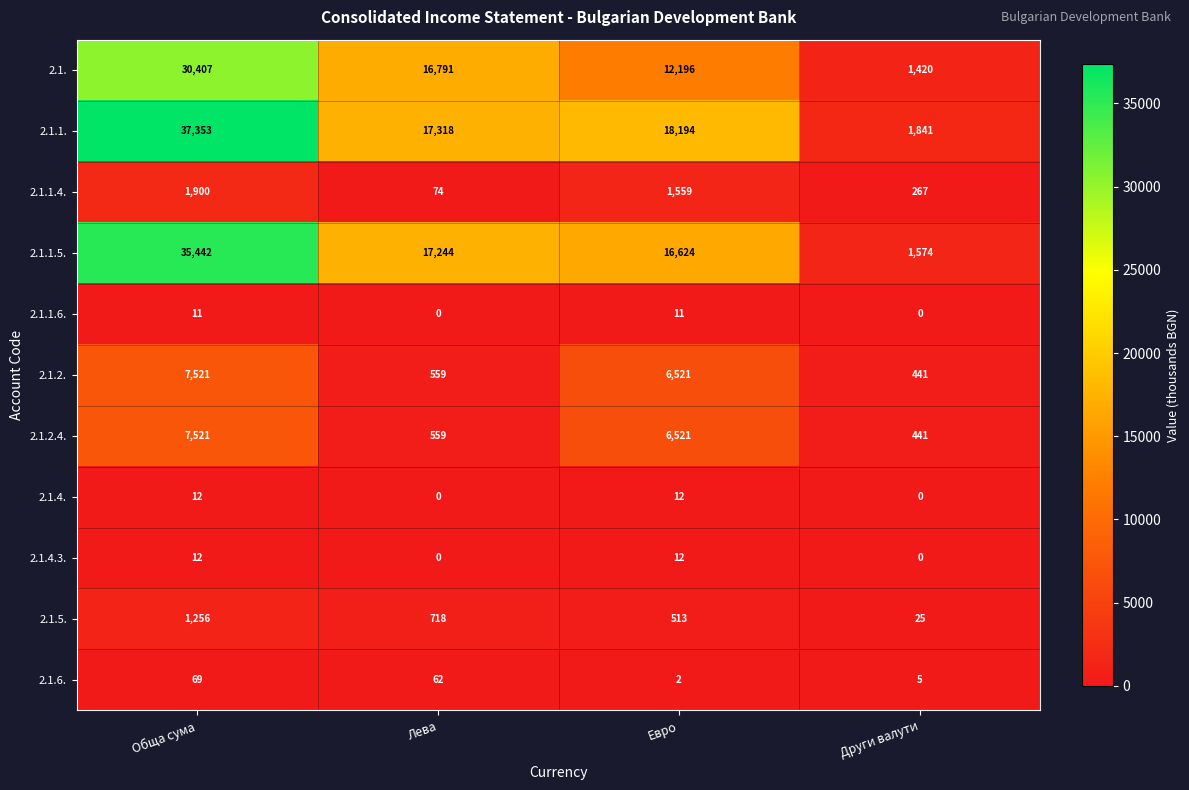

Which series has the widest spread of values?

2.1.1.